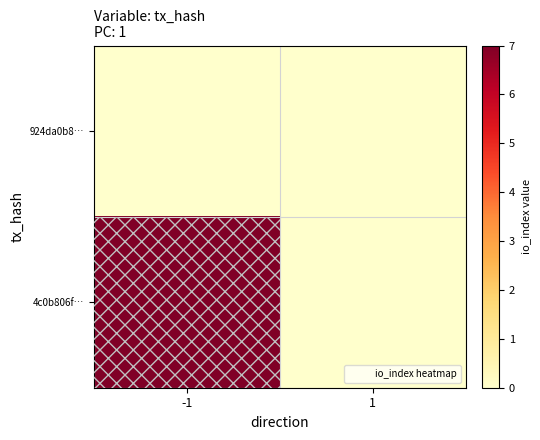

What is the total value across all series at -1?

7